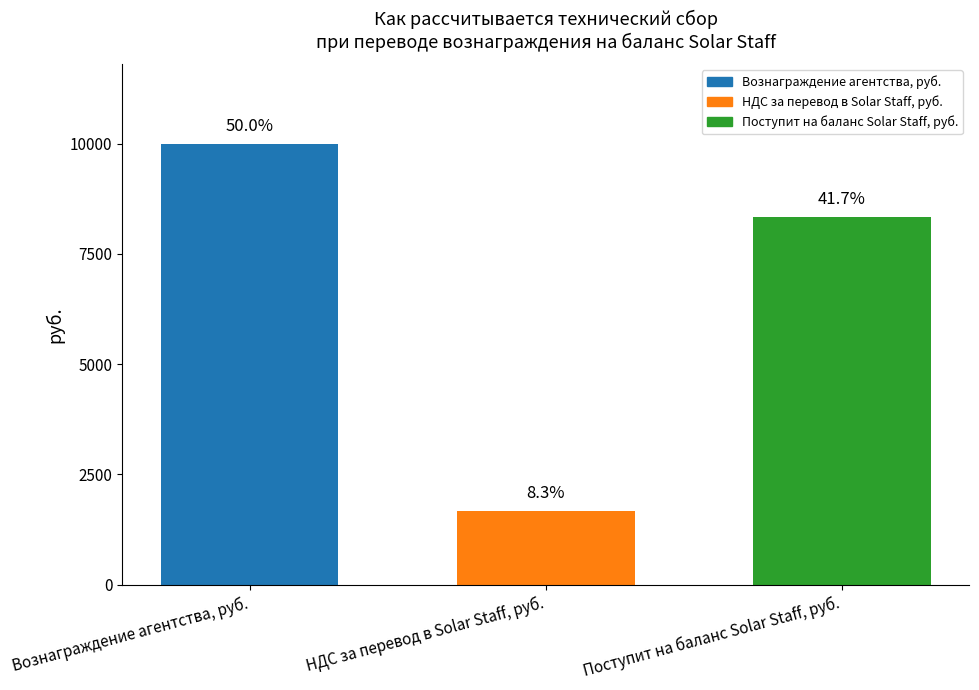

List the labels in order of value, smallest first.

НДС за перевод в Solar Staff, руб., Поступит на баланс Solar Staff, руб., Вознаграждение агентства, руб.